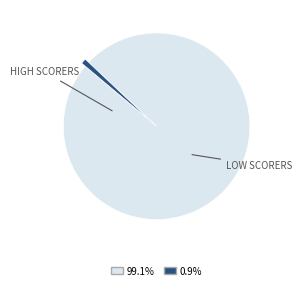

Does any single category account for the majority?

Yes